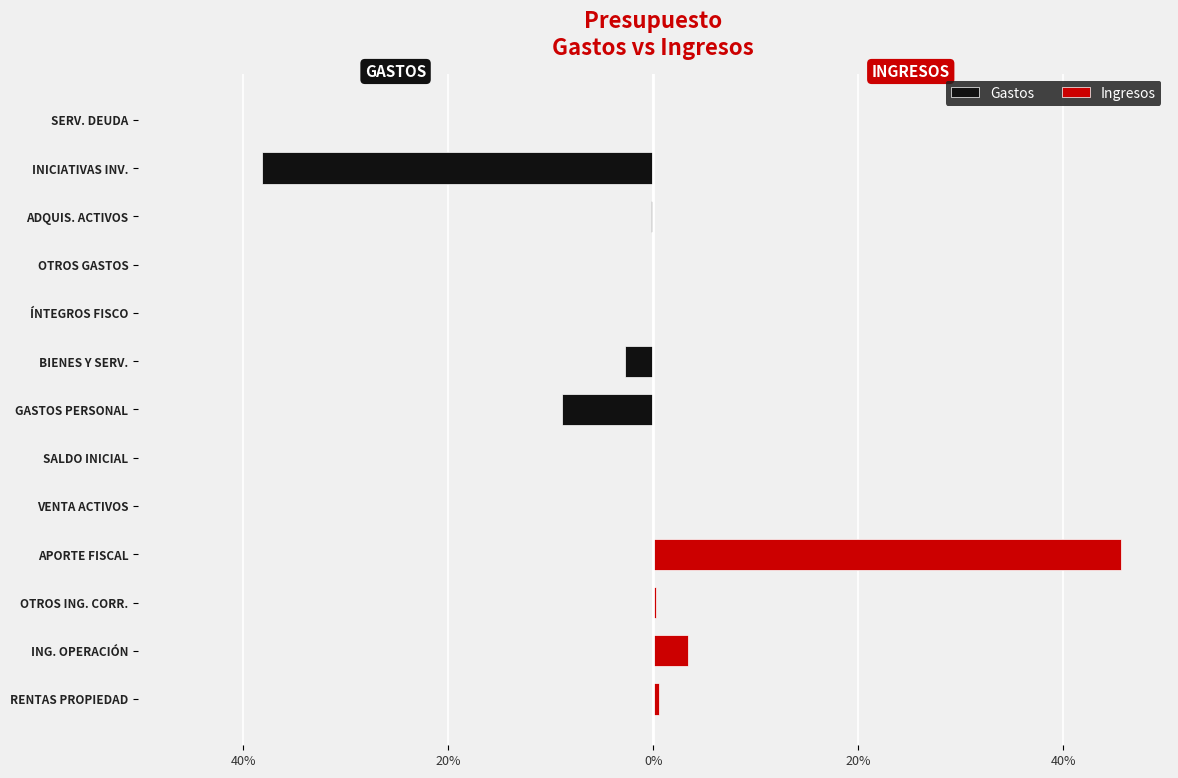

List the series in order of their overall mean, lowest first.

Gastos, Ingresos